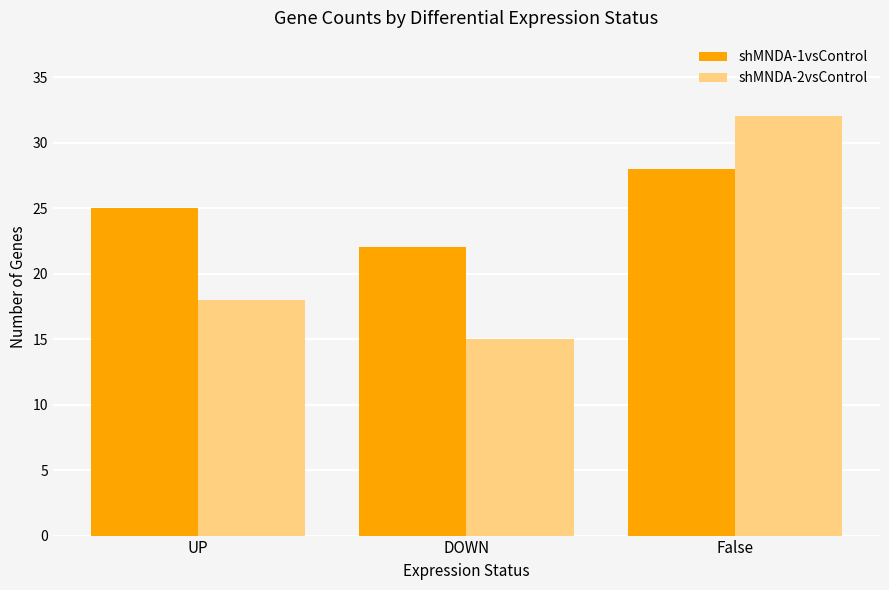

What is the lowest value of the shMNDA-1vsControl series?

22